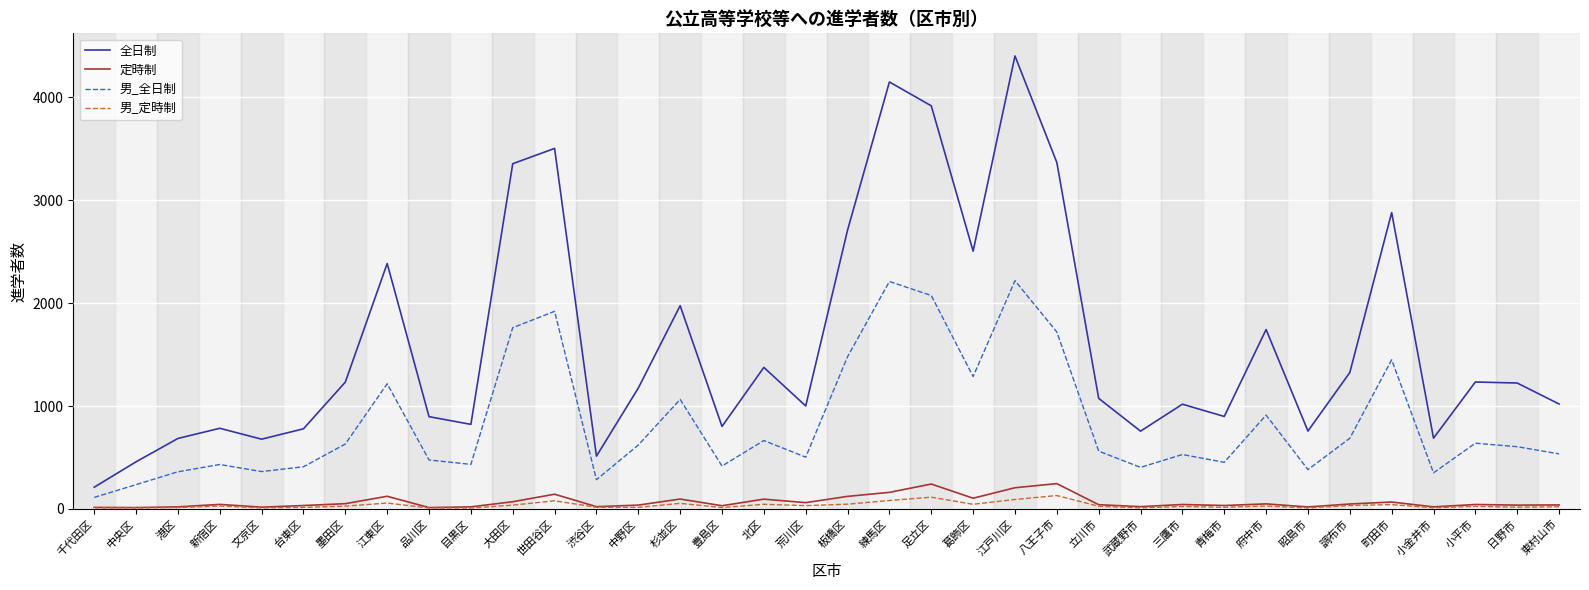

Which series has the largest range (max minus min)?

全日制